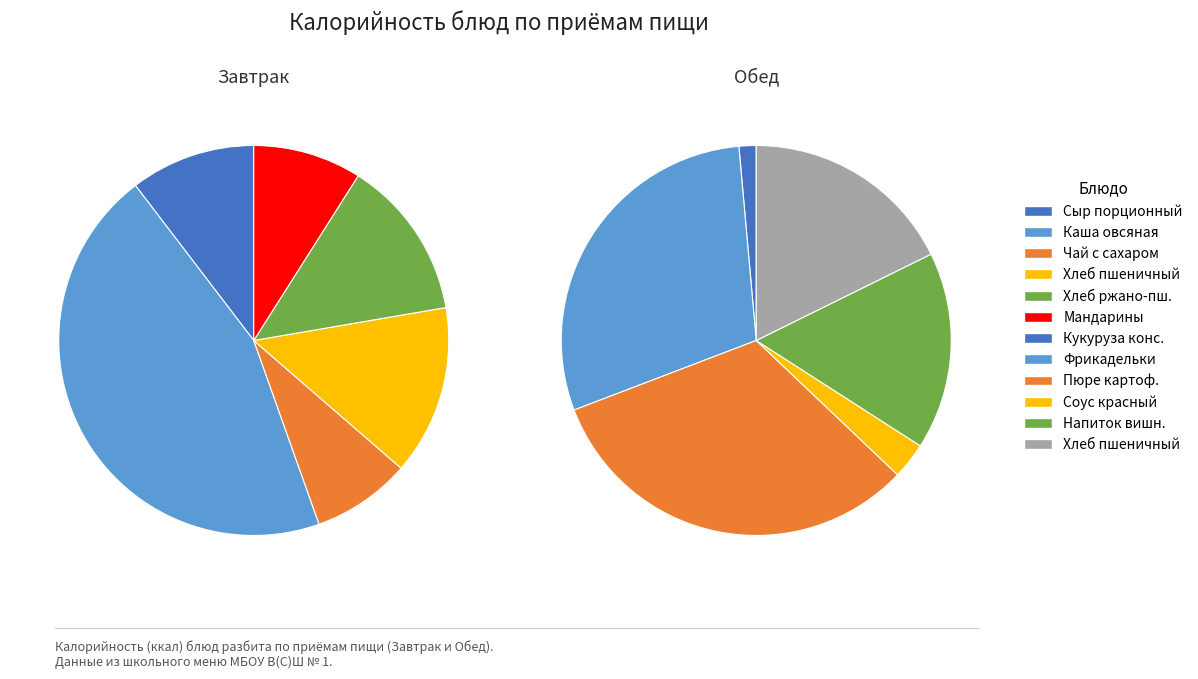

Rank the series at 1 from lowest to highest value.

Обед, Завтрак